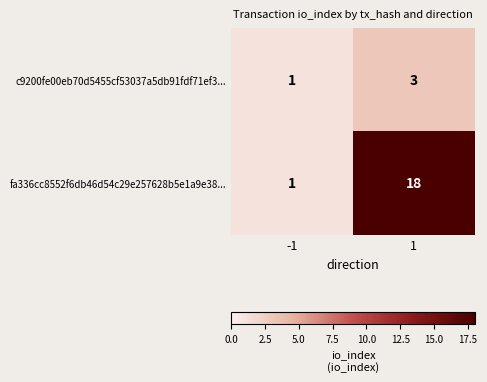

Rank the series by their average value, from highest to lowest.

fa336cc8552f6db46d54c29e257628b5e1a9e38..., c9200fe00eb70d5455cf53037a5db91fdf71ef3...